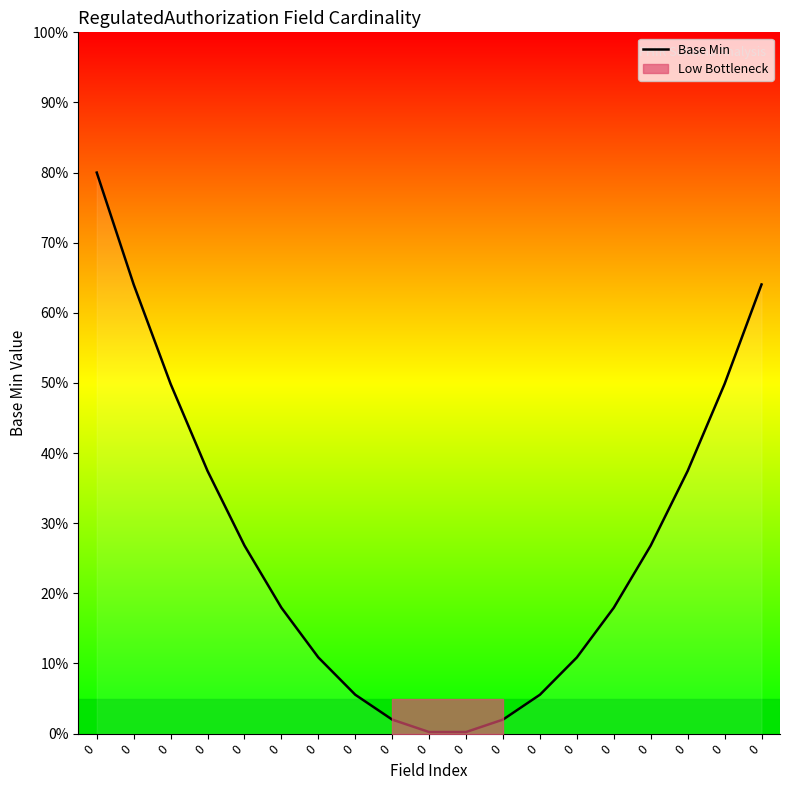

Is it true that the value at 0 is 26.8?

True